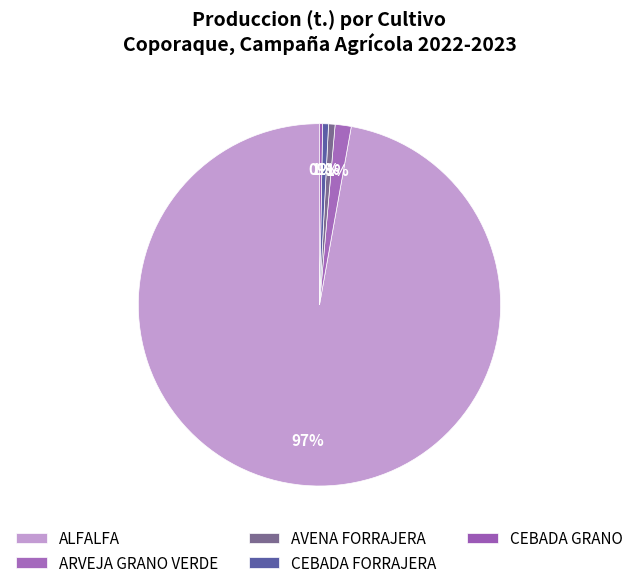

How much of the chart is everything except CEBADA FORRAJERA?

99.5%